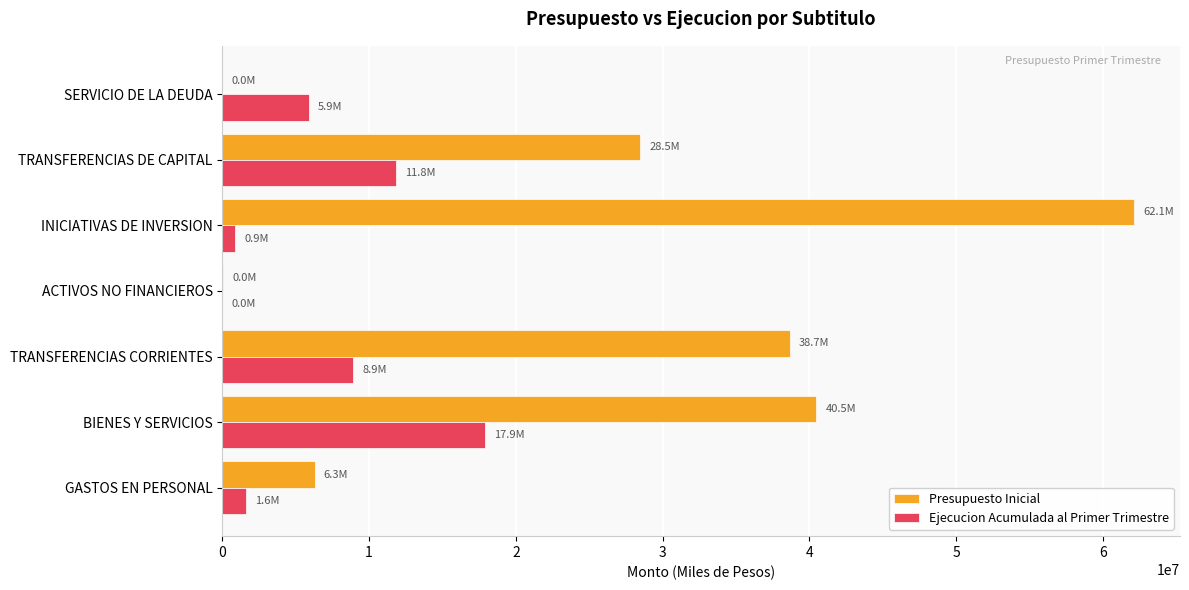

Which category has the highest value in the Ejecucion Acumulada al Primer Trimestre series?

BIENES Y SERVICIOS